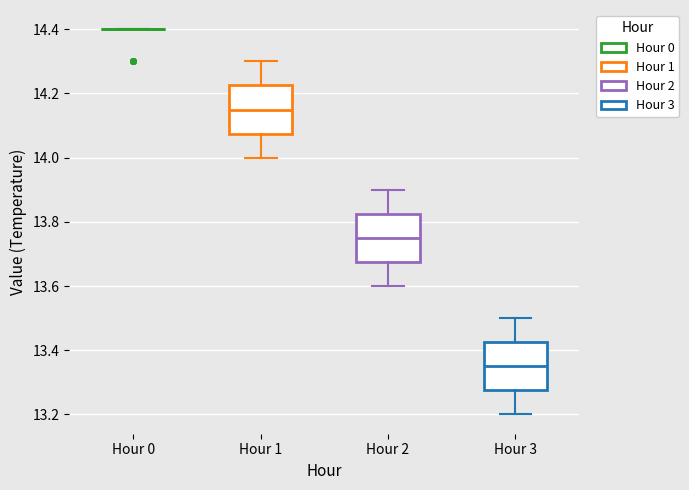

Reading left to right, read every box against the y-axis: the position of its median line, the range the box covers, and the ends of its whiskers. The values are not printed on the chart, so give them approximately, as read against the axis.

Hour 0: box collapsed to a line at 14.40, whiskers 14.40 to 14.40
Hour 1: median 14.16, box 14.08 to 14.22, whiskers 14.00 to 14.30
Hour 2: median 13.76, box 13.68 to 13.82, whiskers 13.60 to 13.90
Hour 3: median 13.36, box 13.28 to 13.42, whiskers 13.20 to 13.50